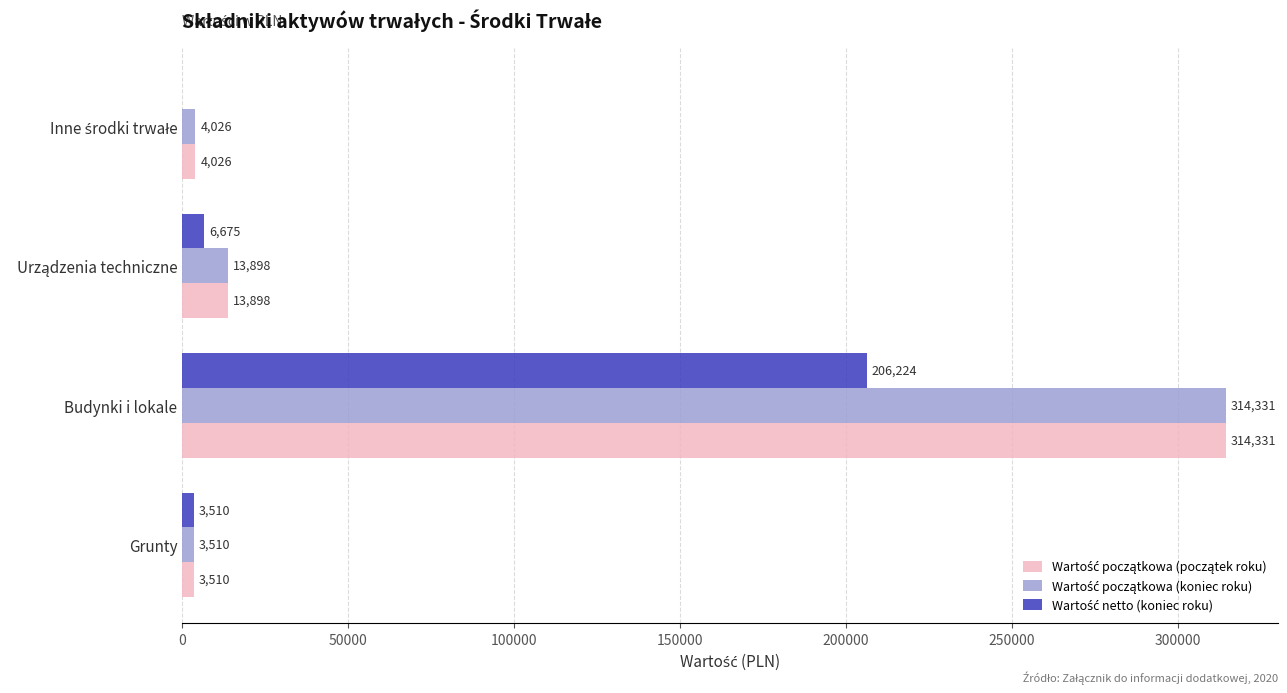

Count the number of categories in the chart.

4